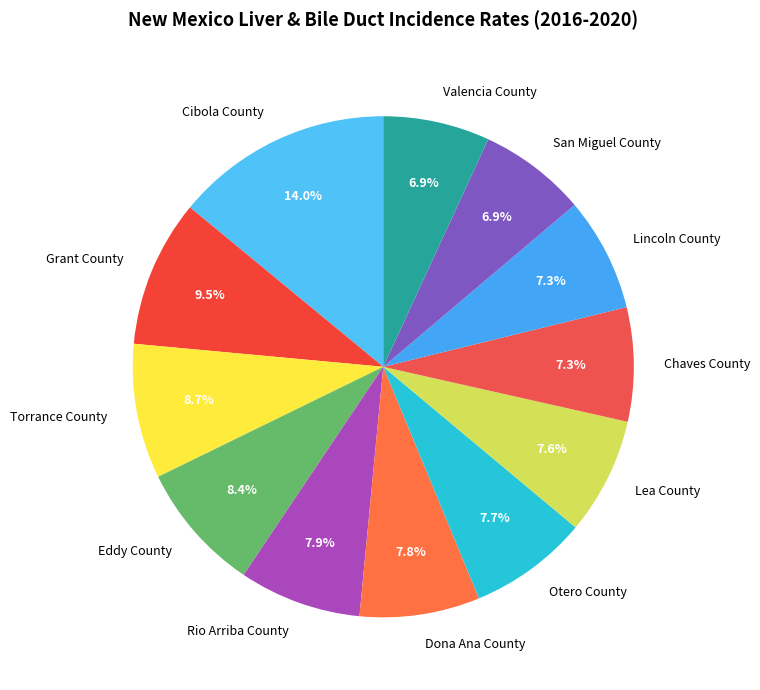

Approximately how many times larger is the value at Rio Arriba County compared to Dona Ana County?

1.0